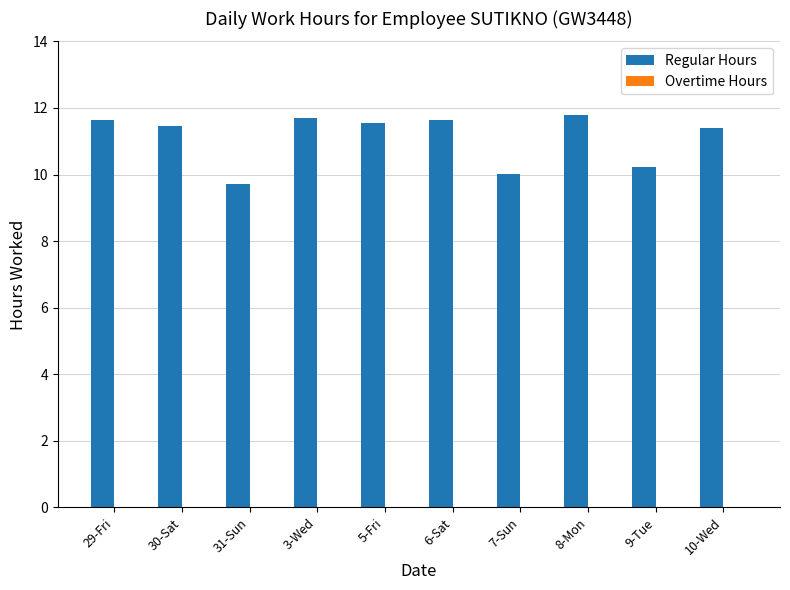

What is the minimum value shown in the chart?

9.7